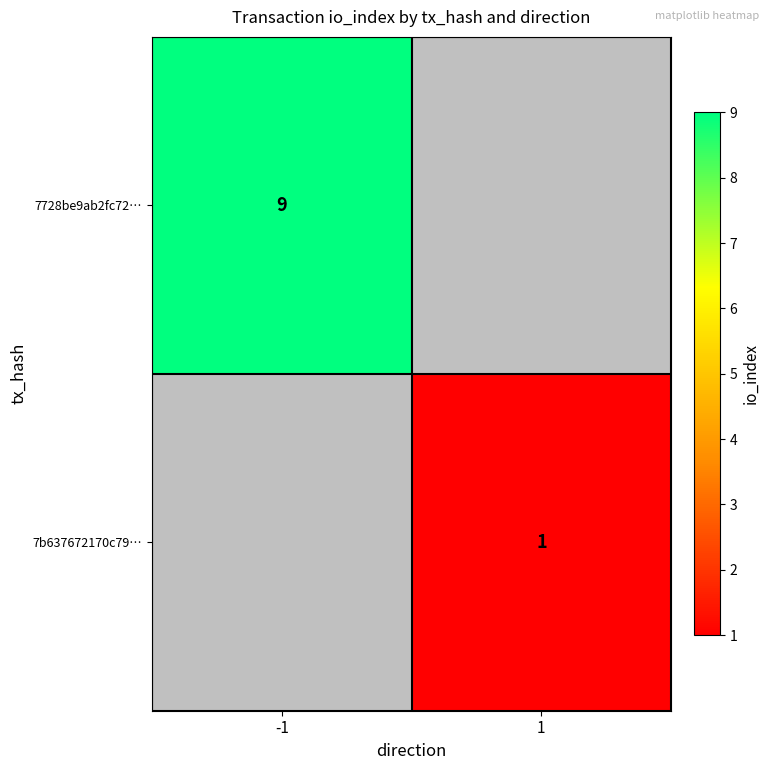

True or false: 7728be9ab2fc72… has a value of 9 at -1.

True